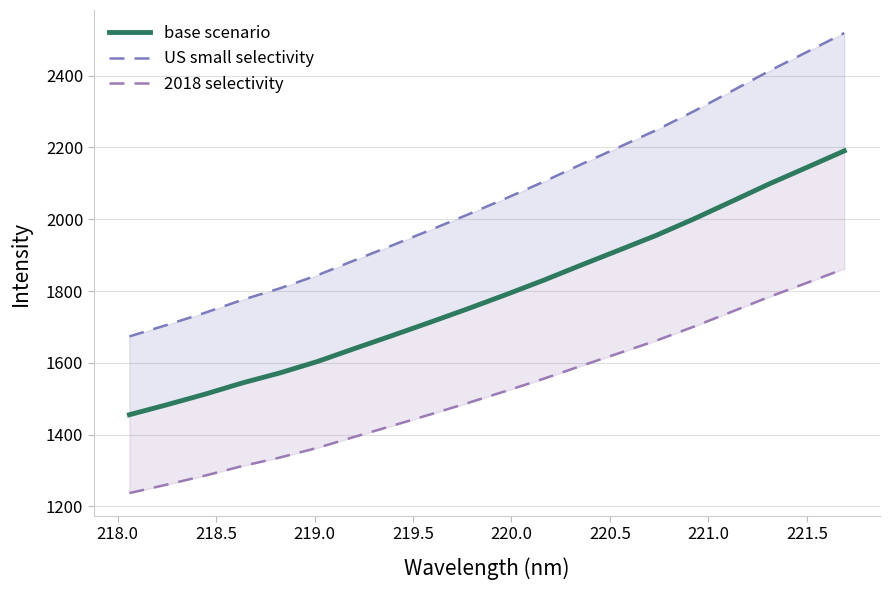

Which series has the largest total across all categories?

US small selectivity